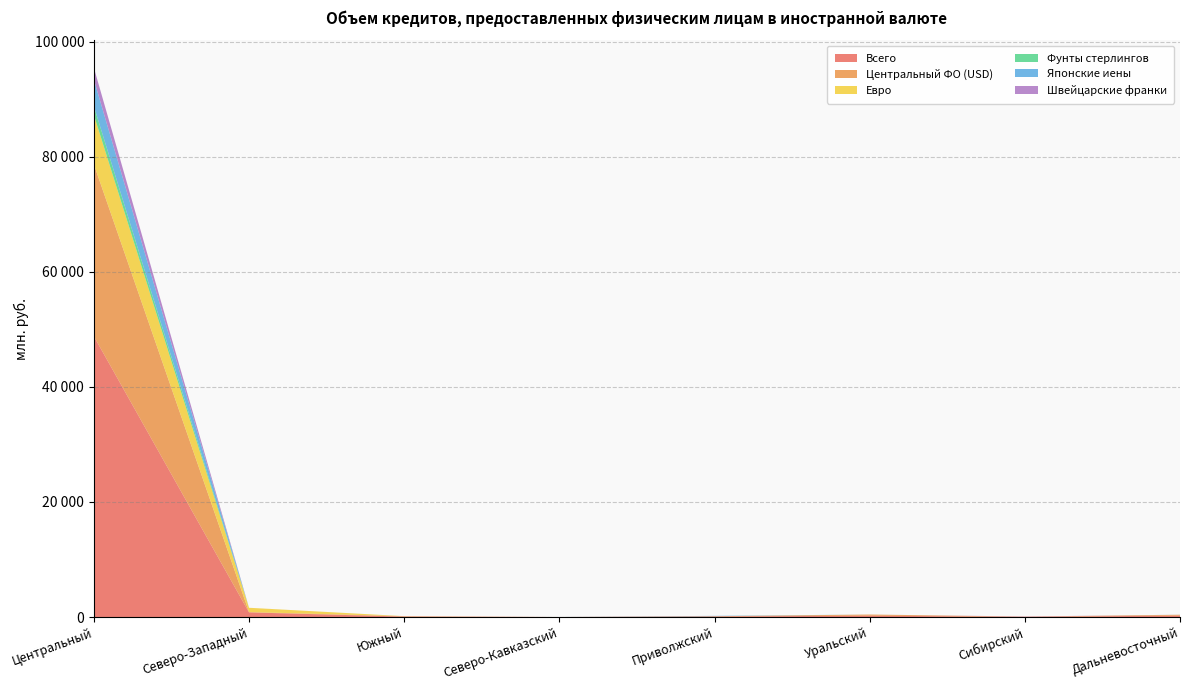

Reading right to left, what are all the values shown in this chart?

Всего: Дальневосточный=235	Сибирский=45	Уральский=227	Приволжский=102	Северо-Кавказский=0	Южный=74	Северо-Западный=804	Центральный=48809
Центральный ФО (USD): Дальневосточный=160	Сибирский=18	Уральский=207	Приволжский=35	Северо-Кавказский=0	Южный=71	Северо-Западный=60	Центральный=29907
Евро: Дальневосточный=0	Сибирский=0	Уральский=0	Приволжский=1	Северо-Кавказский=0	Южный=0	Северо-Западный=744	Центральный=8573
Фунты стерлингов: Дальневосточный=0	Сибирский=0	Уральский=0	Приволжский=13	Северо-Кавказский=0	Южный=3	Северо-Западный=0	Центральный=1532
Японские иены: Дальневосточный=8	Сибирский=0	Уральский=0	Приволжский=52	Северо-Кавказский=0	Южный=0	Северо-Западный=0	Центральный=4628
Швейцарские франки: Дальневосточный=1	Сибирский=28	Уральский=0	Приволжский=0	Северо-Кавказский=0	Южный=0	Северо-Западный=0	Центральный=2061